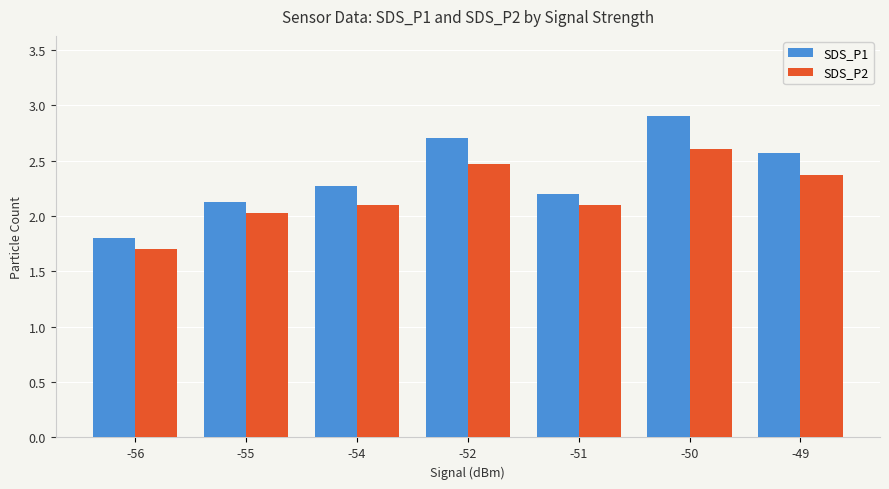

What is the sum of all SDS_P2 values?

15.4